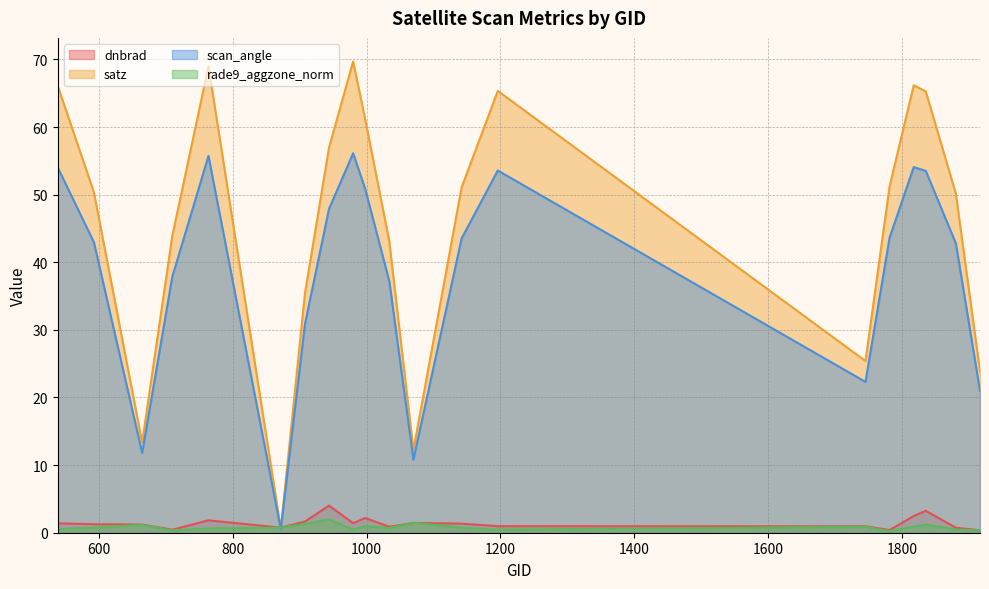

What is the approximate value of rade9_aggzone_norm at 665?

1.2